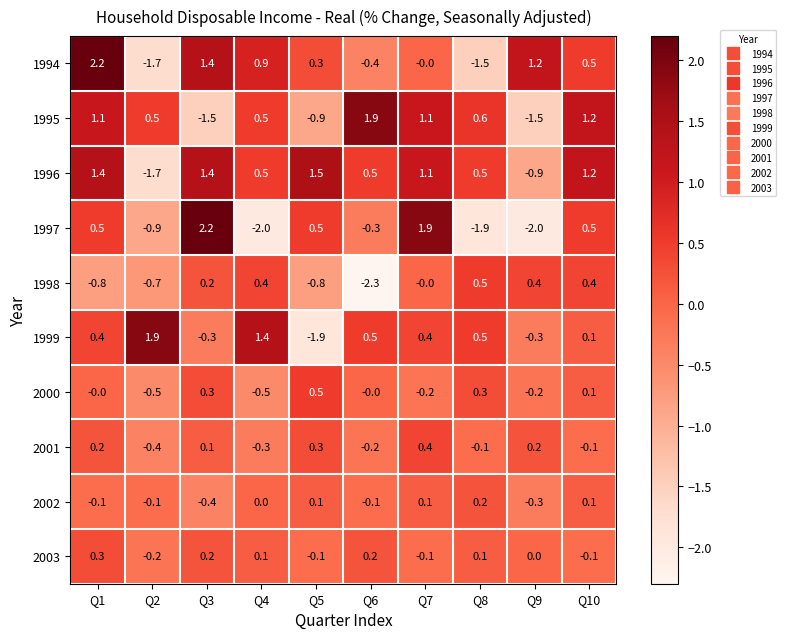

What is the minimum value for 1995?

-1.5